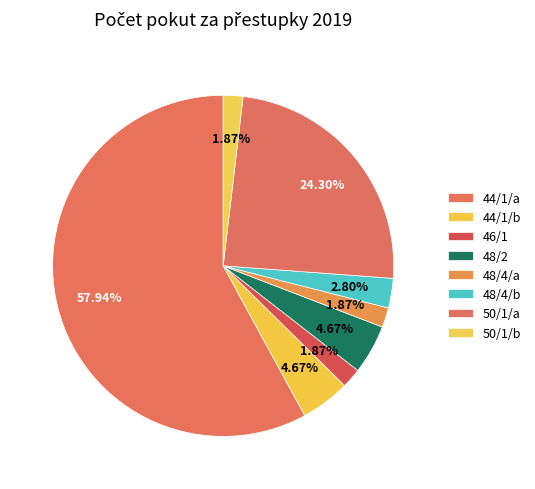

How many slices are in this pie chart?

8